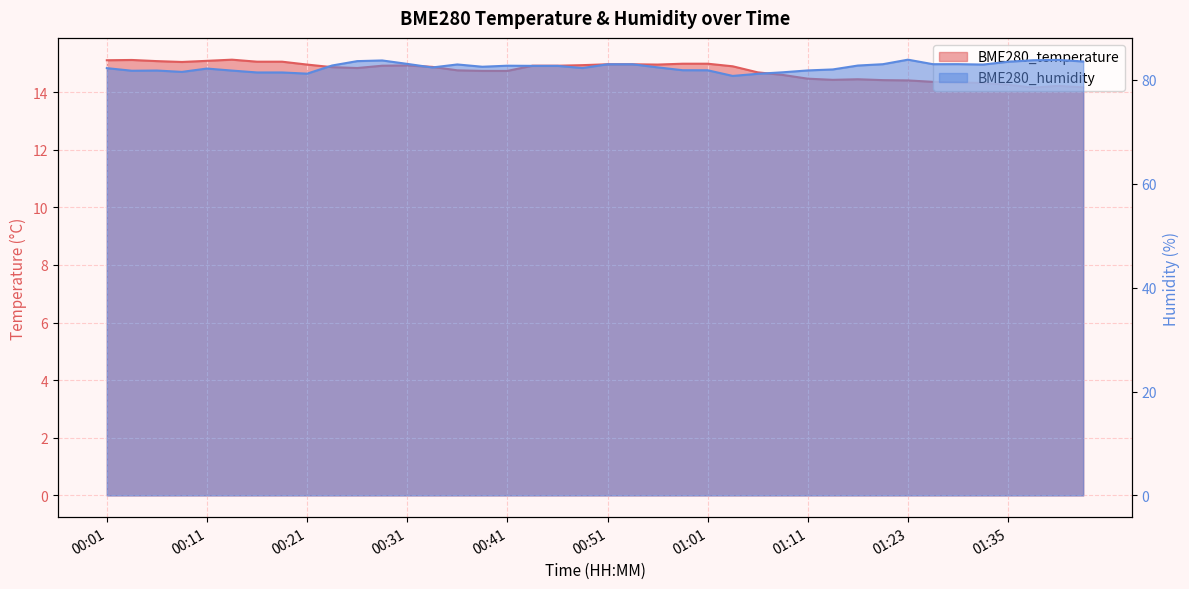

How many data points in BME280_humidity are above 82?

27